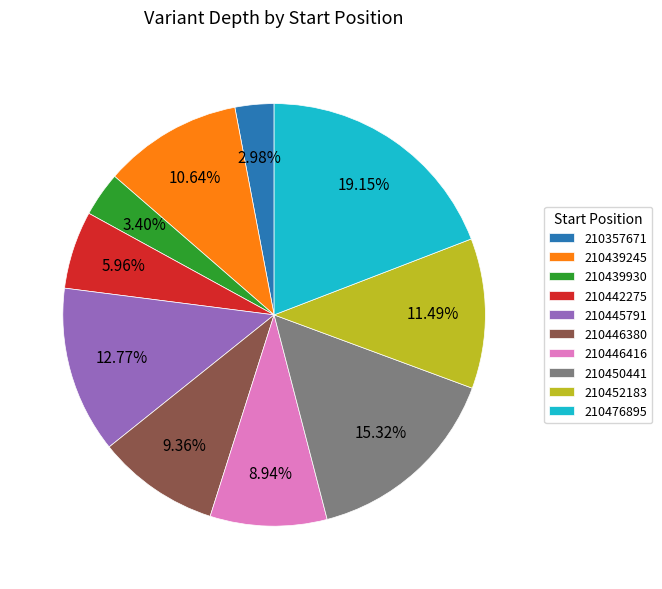

To the nearest percent, what percentage of the pie is 210445791?

13%